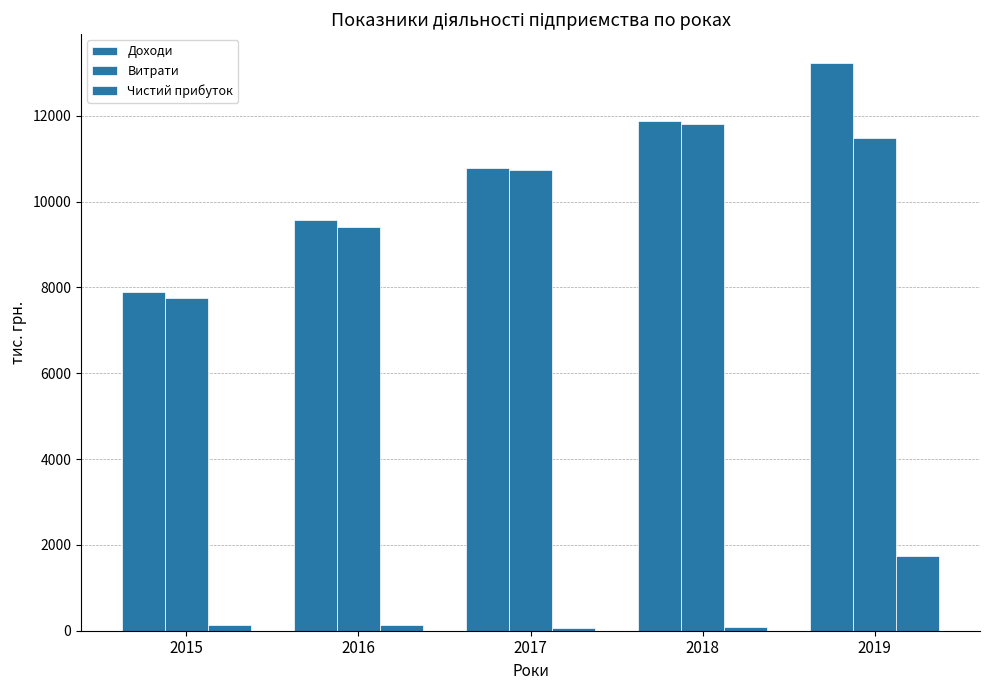

Which label corresponds to the smallest value in the chart?

2017